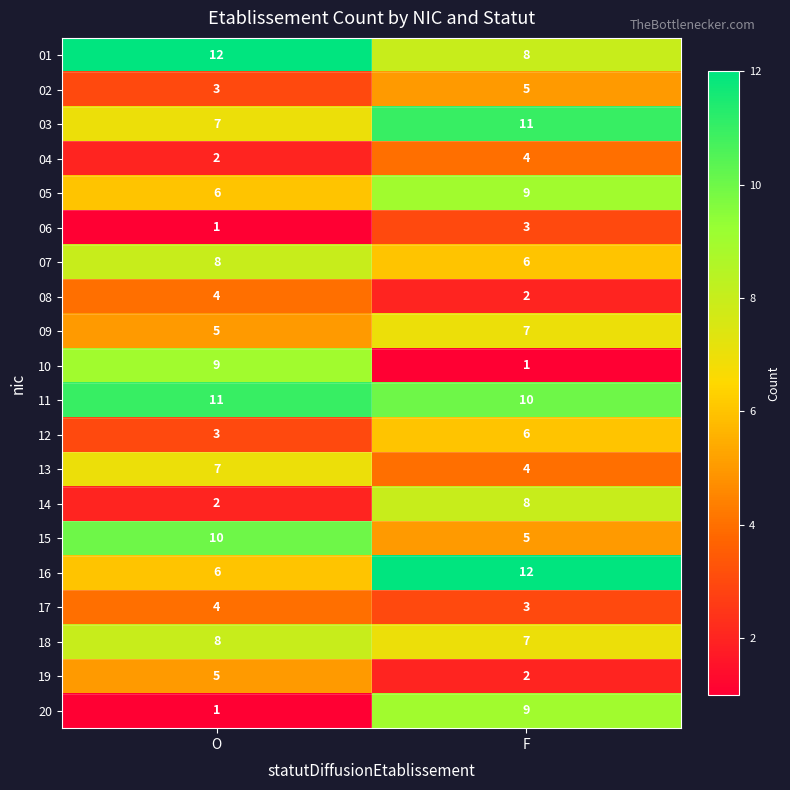

What is the greatest value displayed?

12